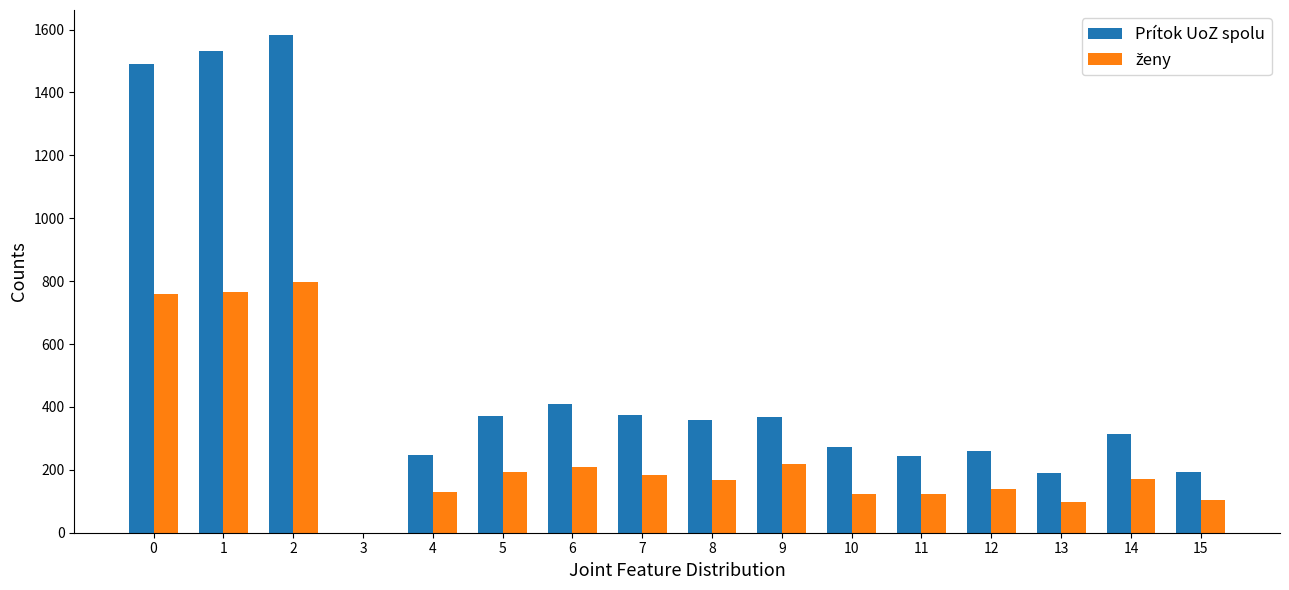

Which series has the largest total across all categories?

Prítok UoZ spolu